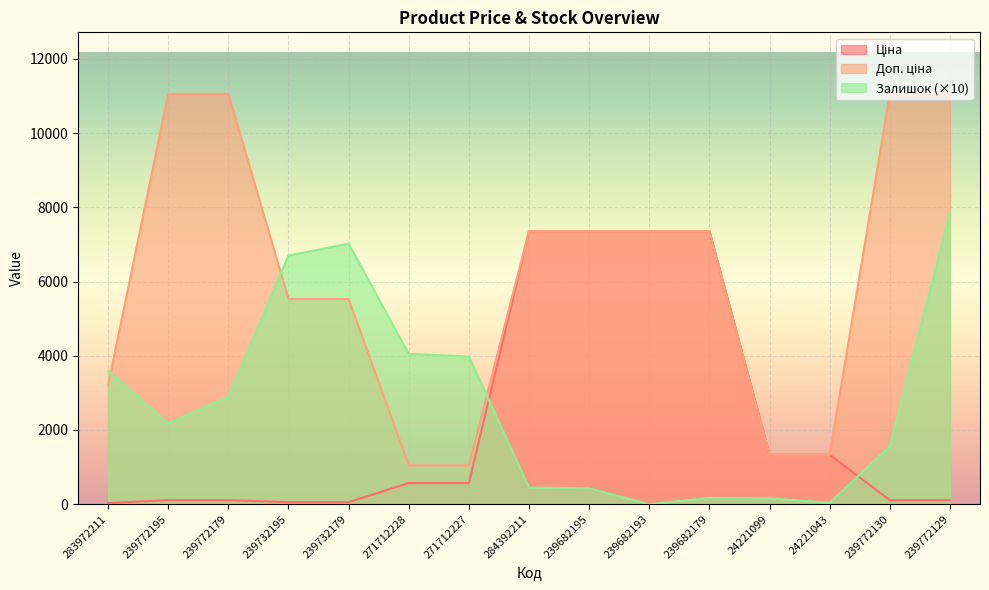

How many lines are shown in the chart?

3